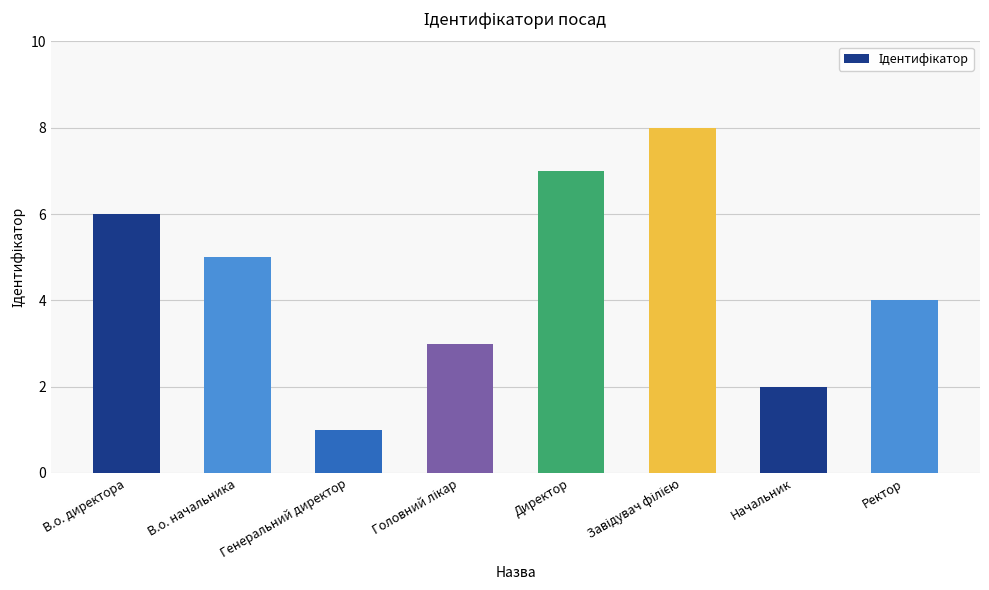

Which category has the lowest value across all series?

Генеральний директор